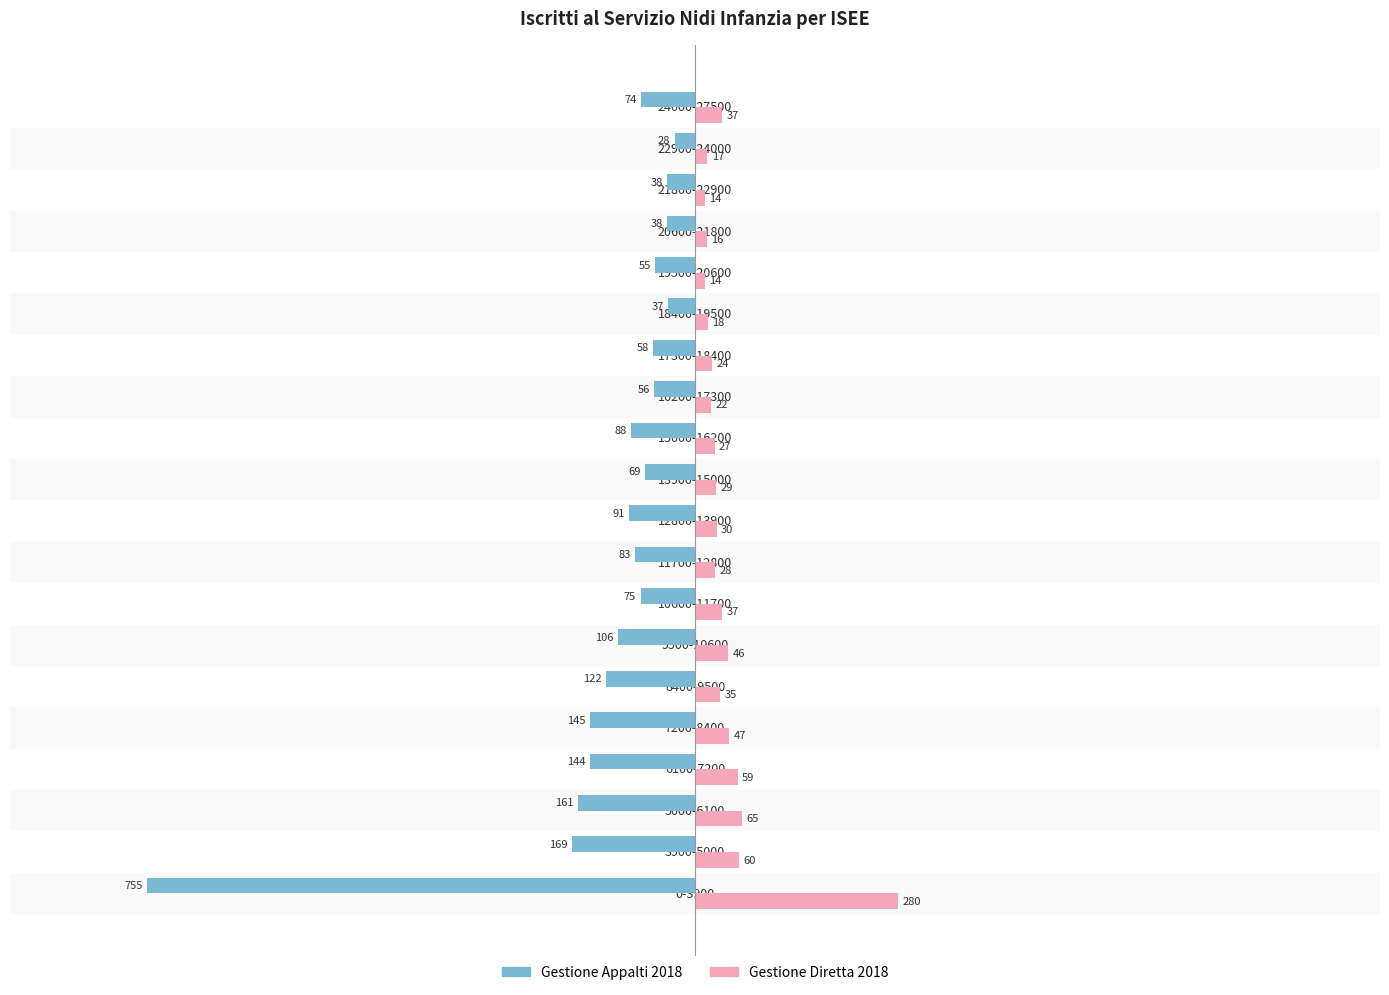

Which series has the widest spread of values?

Gestione Appalti 2018